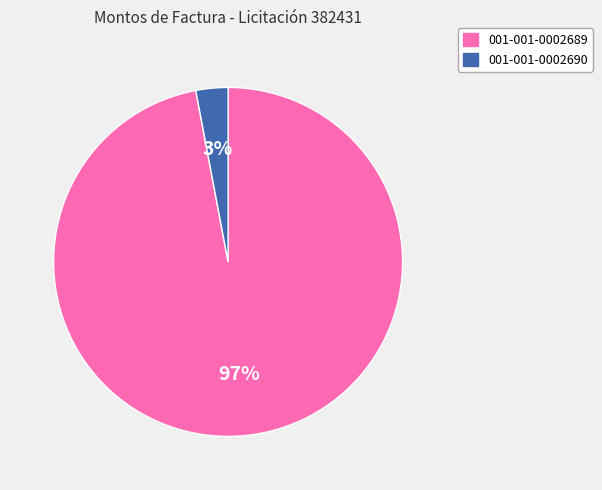

Which has a higher value, 001-001-0002689 or 001-001-0002690?

001-001-0002689